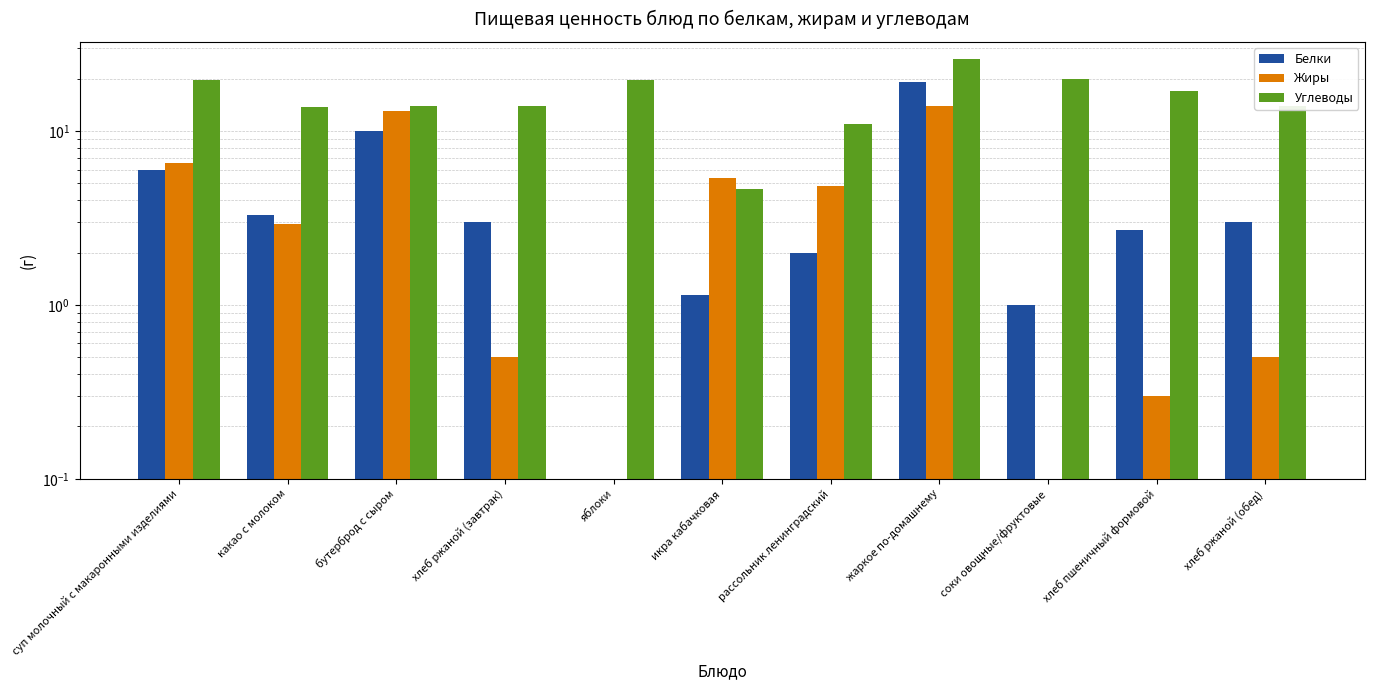

Reading left to right, what are all the values shown in this chart?

Белки: 6.0	3.3	10.0	3.0	0.0	1.1	2.0	19.0	1.0	2.7	3.0
Жиры: 6.5	2.9	13.0	0.5	0.0	5.3	4.8	14.0	0.0	0.3	0.5
Углеводы: 19.7	13.8	14.0	14.0	19.6	4.6	11.0	26.0	20.0	17.0	14.0